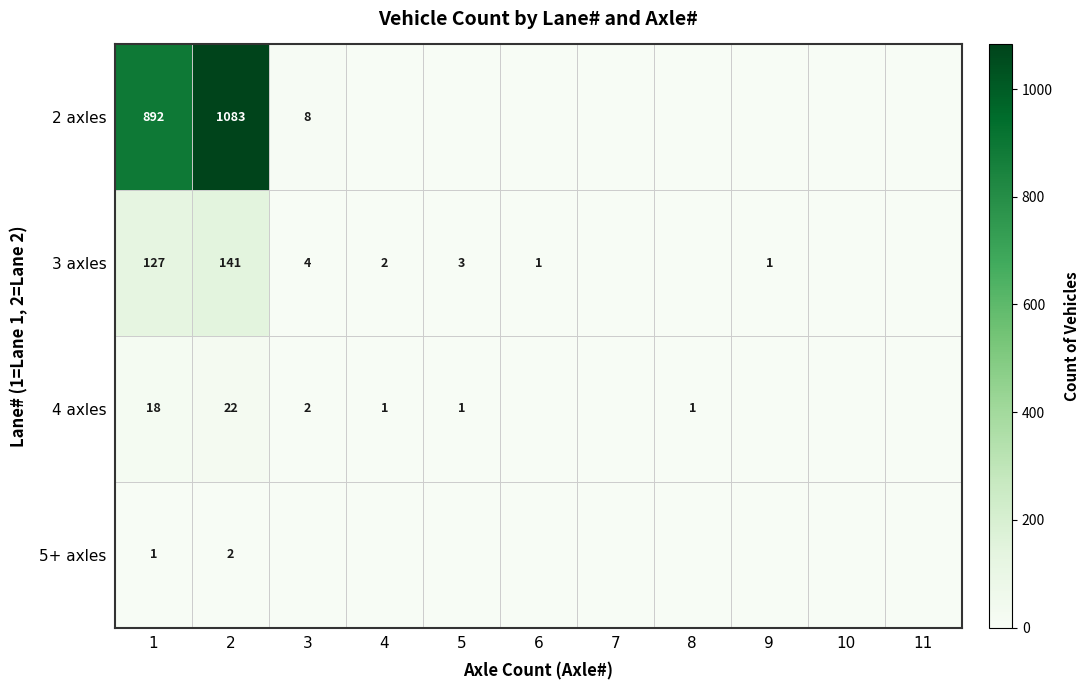

What is the difference between the highest and lowest values at 2?

1081